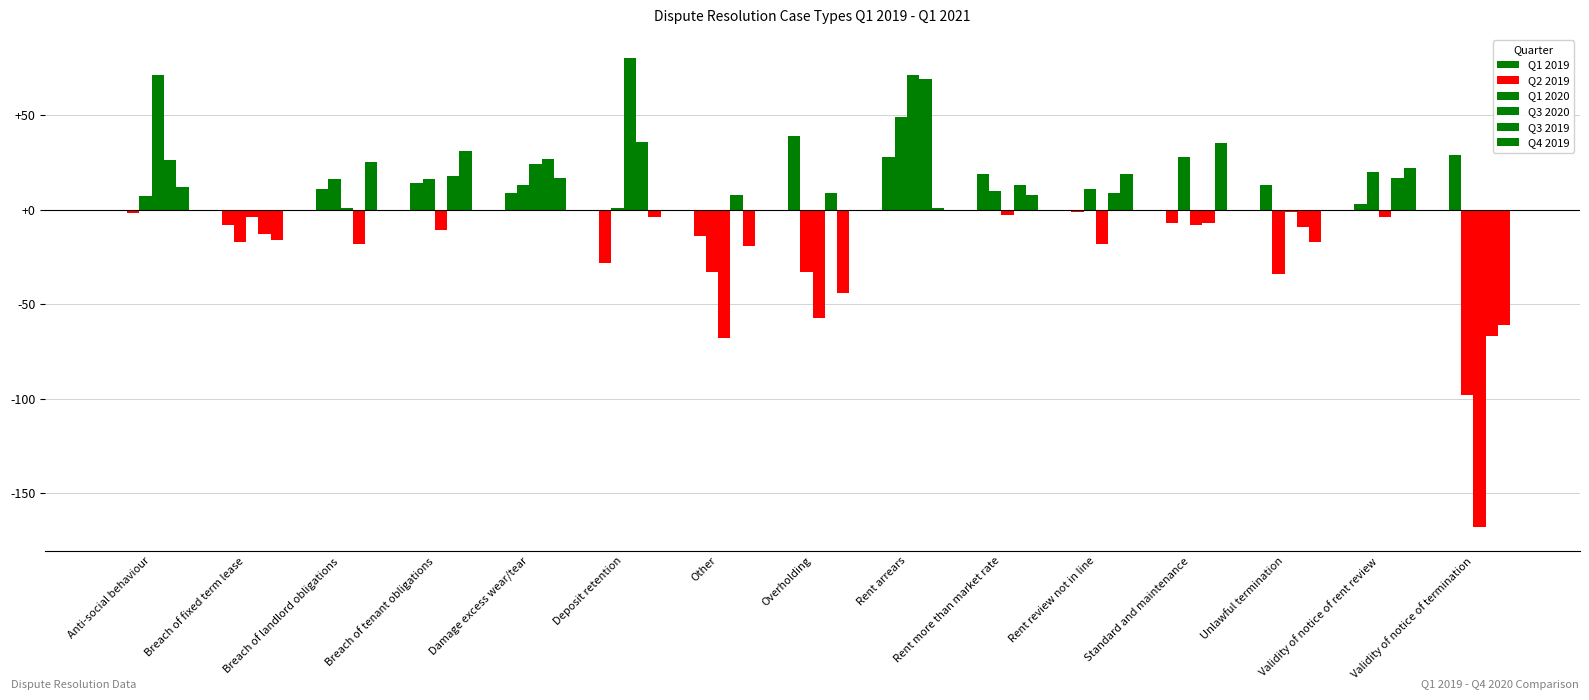

How many data points in Q2 2019 are less than 9?

7